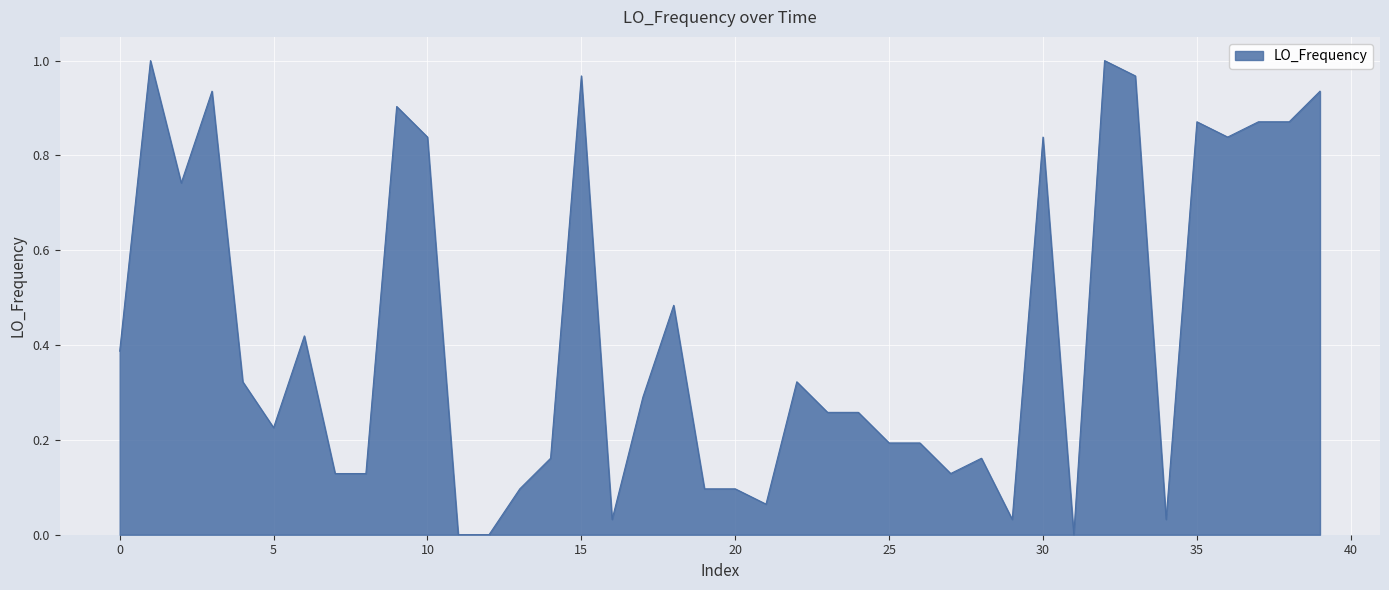

How many interior local valleys (lower than both neighbors) does the data have?

9